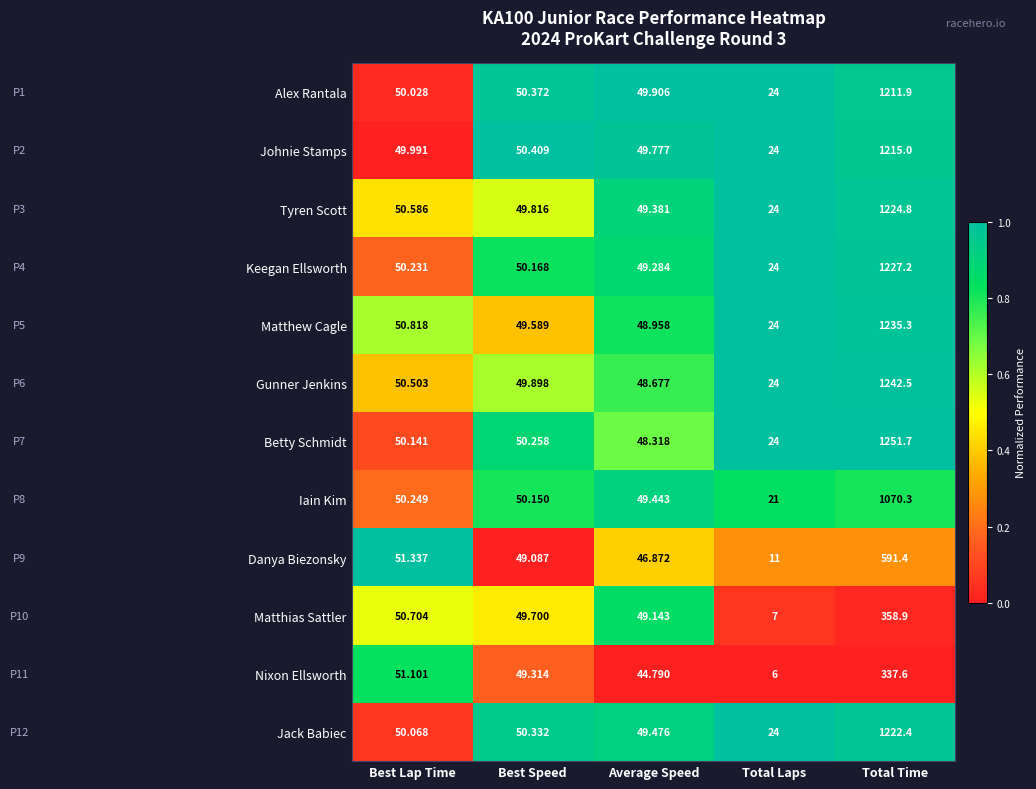

At which category is the sum across all series the highest?

Total Time